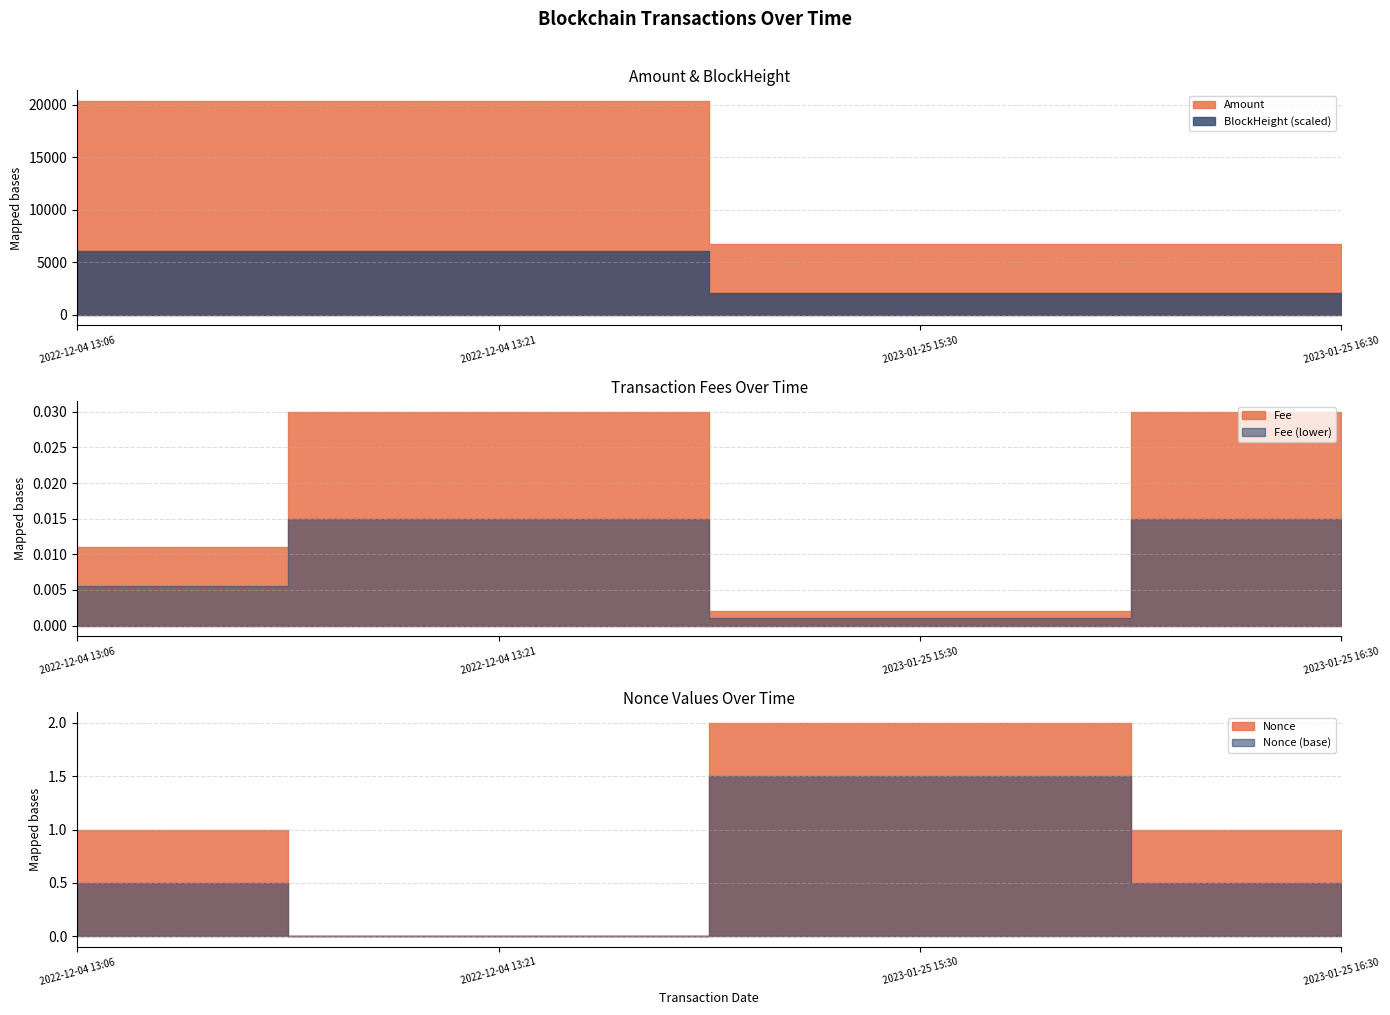

What is the label of the 1st point from the left?

2022-12-04 13:06:00